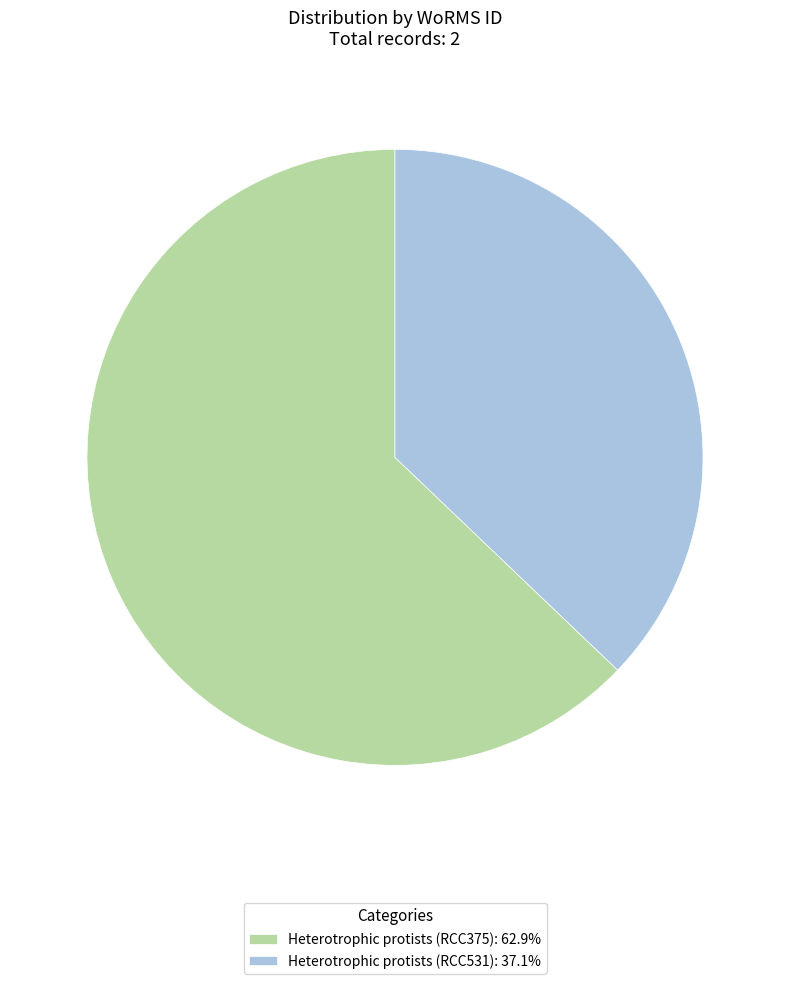

True or false: Heterotrophic protists (RCC375) accounts for 63% of the total.

True